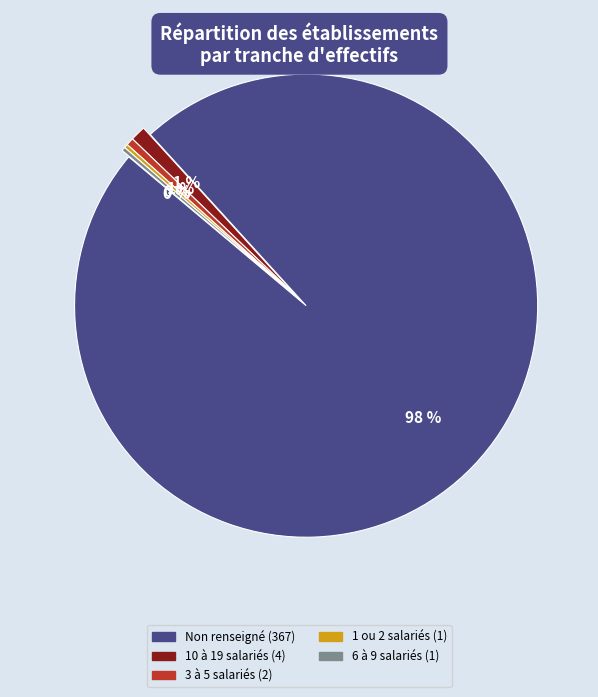

To the nearest percent, what is the difference between the largest and smallest slice percentages?

98%